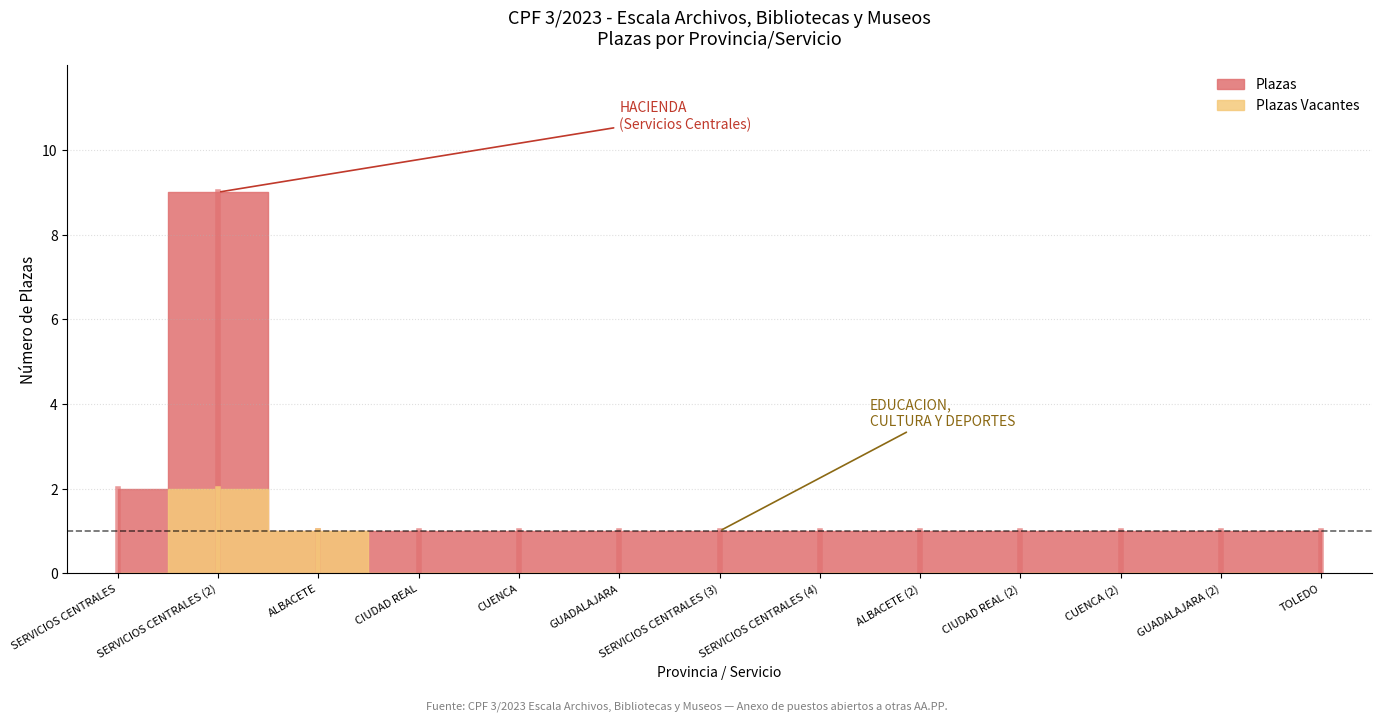

What is the label of the 6th point from the left?

GUADALAJARA